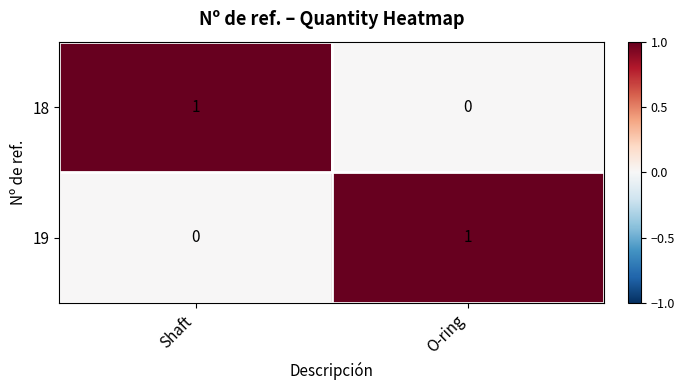

Reading right to left, list all the values displayed in this chart.

18: 0	1
19: 1	0